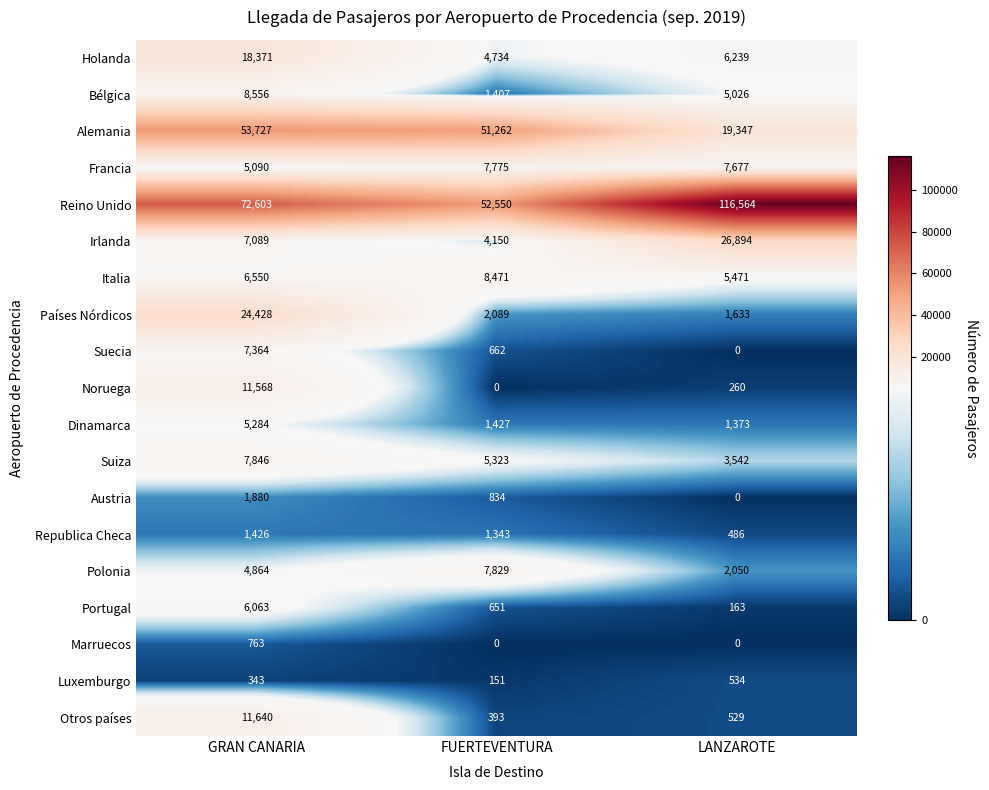

What is the difference between the maximum and minimum values in the Suiza series?

4304